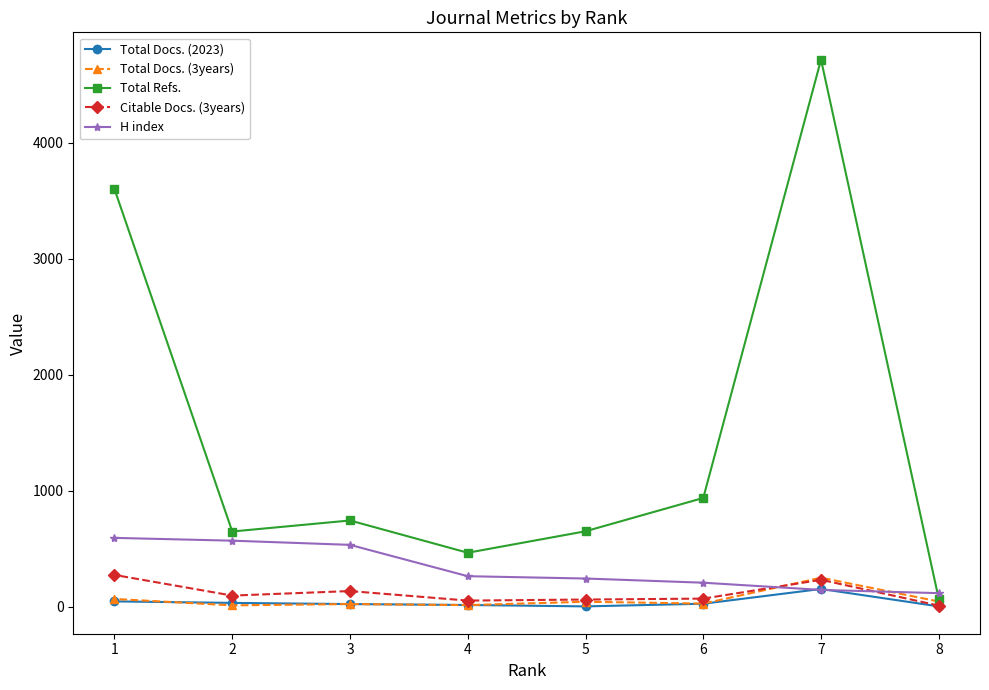

Which series changed the most between 8 and 1?

Total Refs.